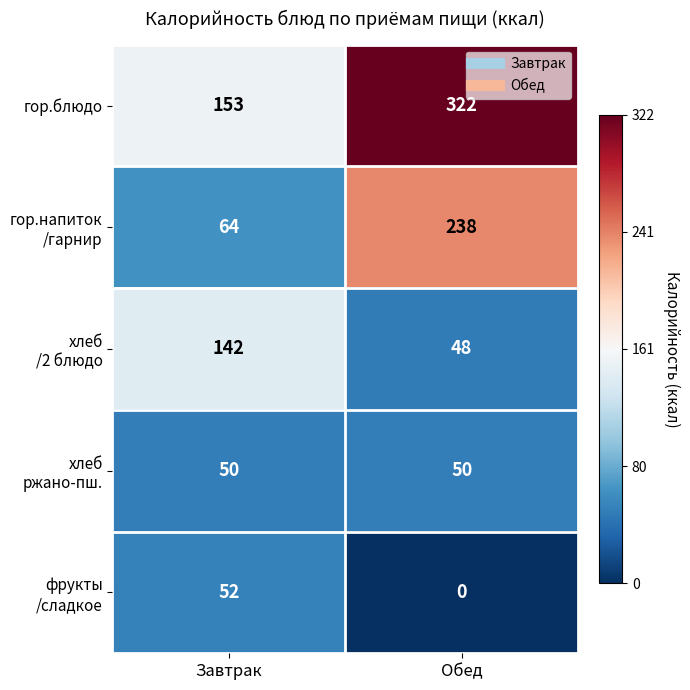

What is the approximate value of гор.блюдо at Завтрак?

153